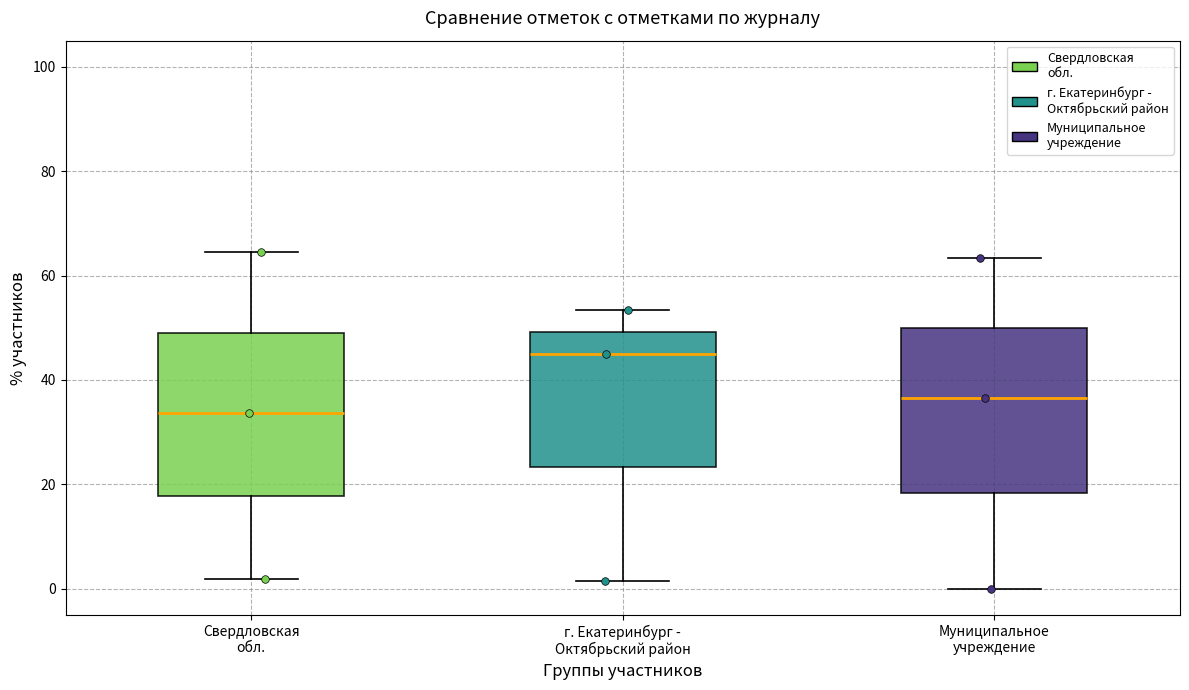

Reading left to right, read every box against the y-axis: the position of its median line, the range the box covers, and the ends of its whiskers. The values are not printed on the chart, so give them approximately, as read against the axis.

Свердловская обл.: median 34, box 18 to 50, whiskers 2 to 64
г. Екатеринбург - Октябрьский район: median 46, box 24 to 50, whiskers 2 to 54
Муниципальное учреждение: median 36, box 18 to 50, whiskers 0 to 64